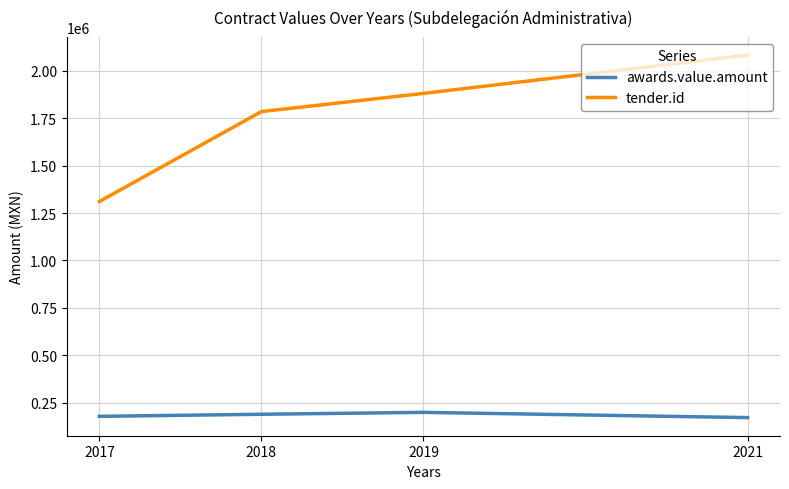

How many tender.id values are between 1784492 and 2082059?

3